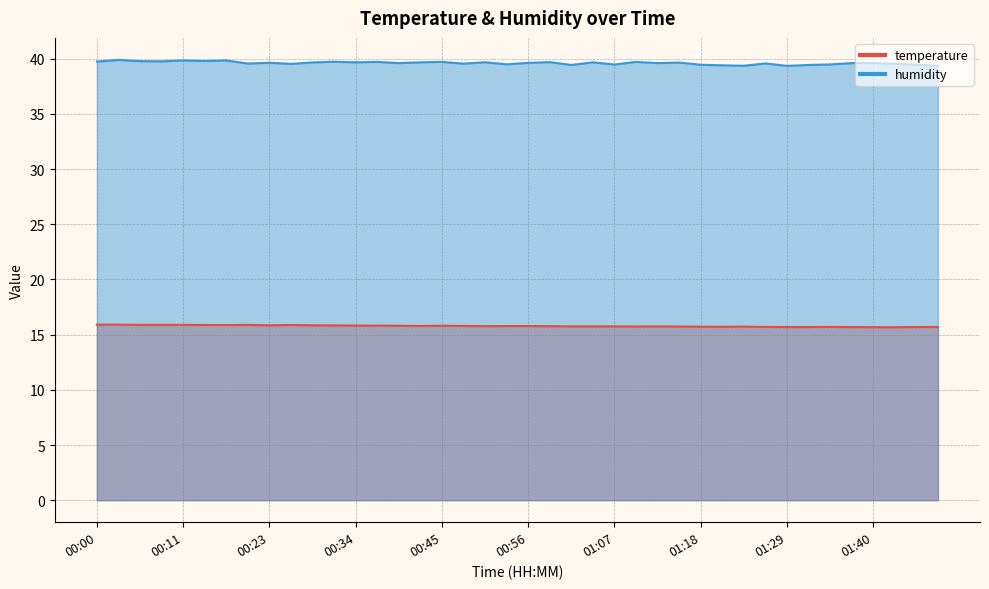

What is the lowest value of the temperature series?

15.7